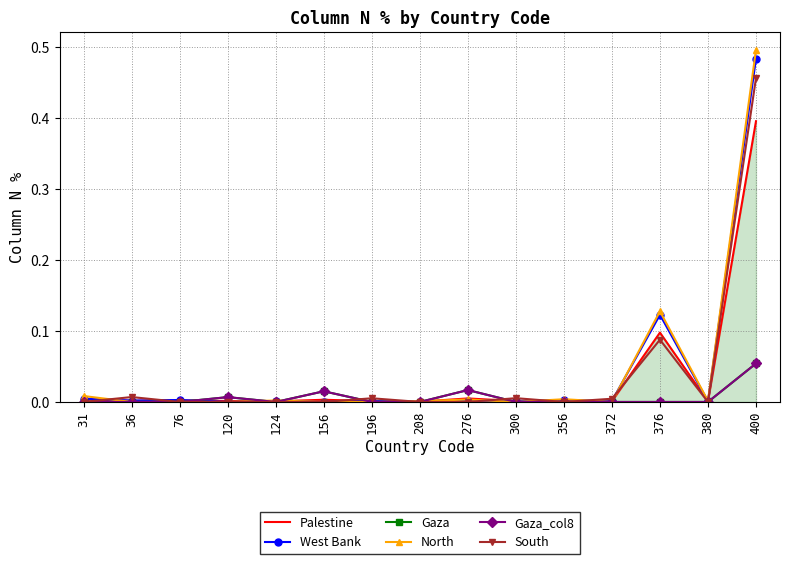

What is the spread (max minus min) of values at 376?

0.1